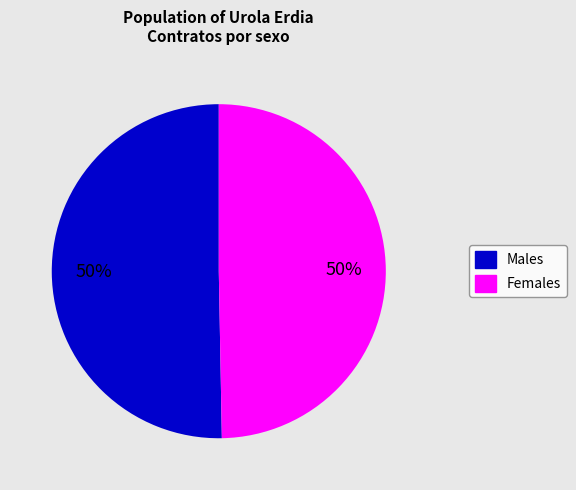

To the nearest percent, what portion does Females represent?

50%